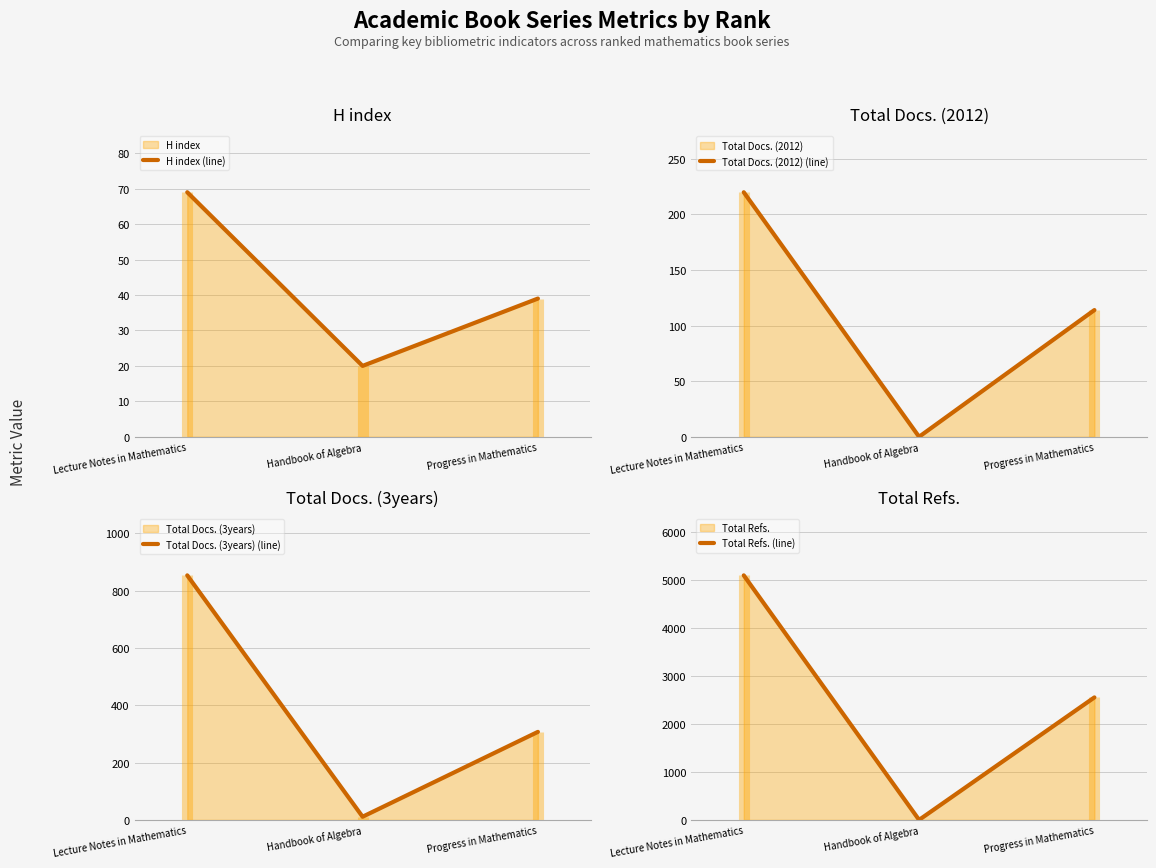

The Total Refs. (line) series shows 1712 at Handbook of Algebra. True or false?

False